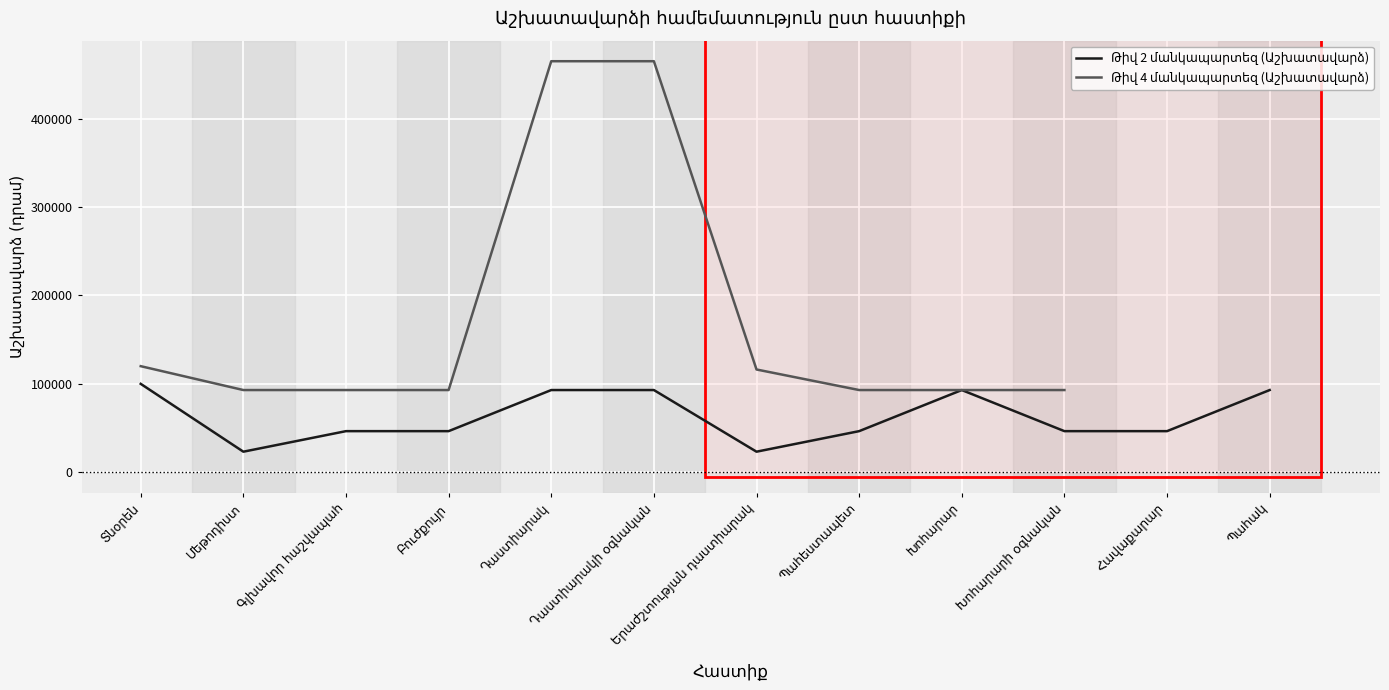

Which series has the widest spread of values?

Թիվ 4 մանկապարտեզ (Աշխատավարձ)